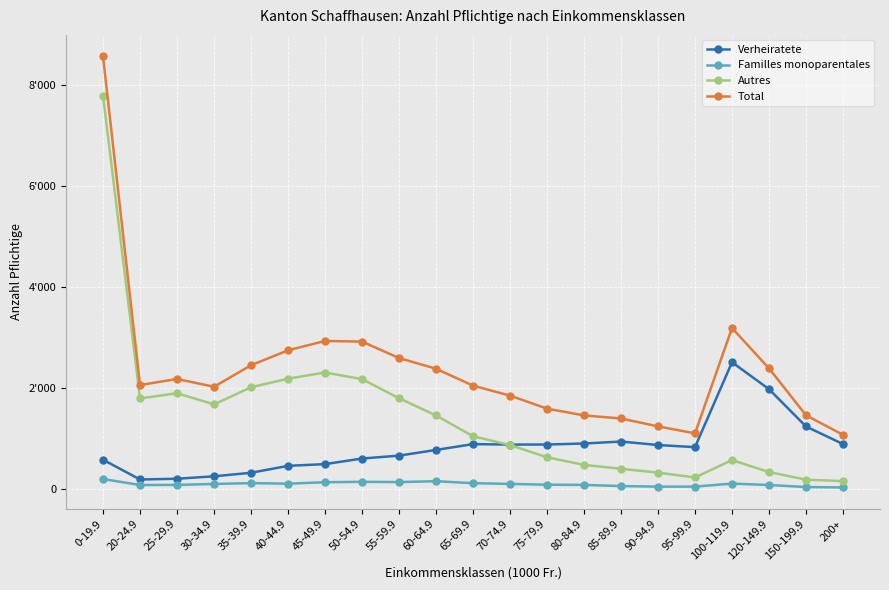

Is this an area chart (filled region under the line)?

No